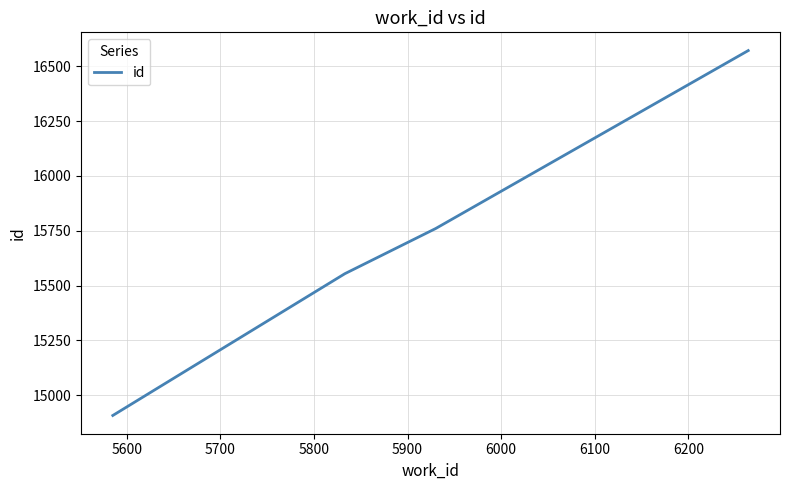

What is the difference between the maximum and second lowest values?

1018